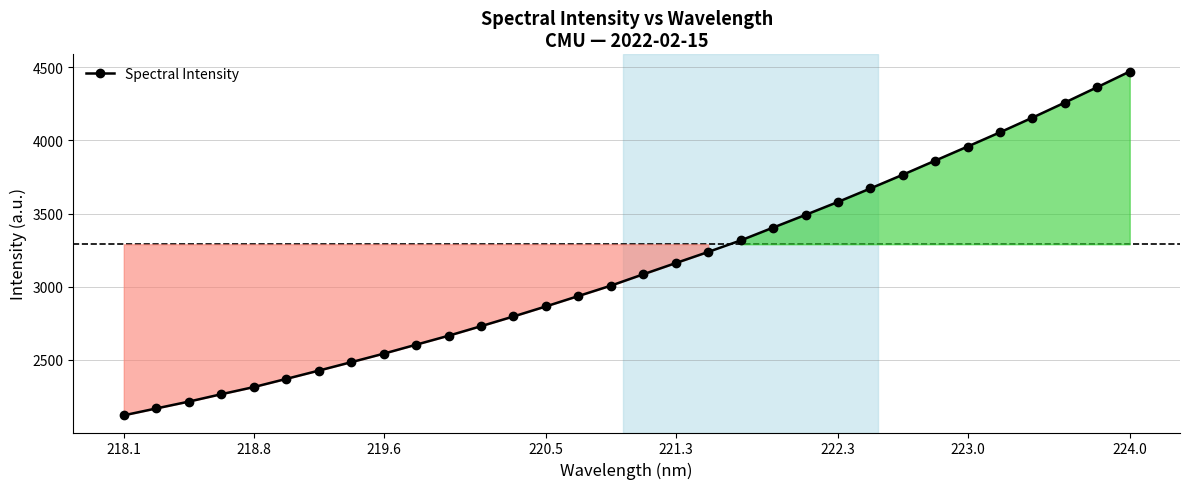

How many distinct data groups are displayed?

1